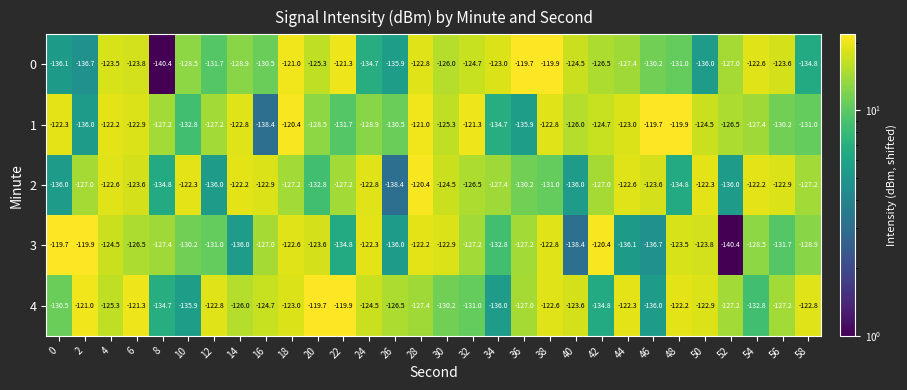

What is the sum of all 4 values?

-3801.8